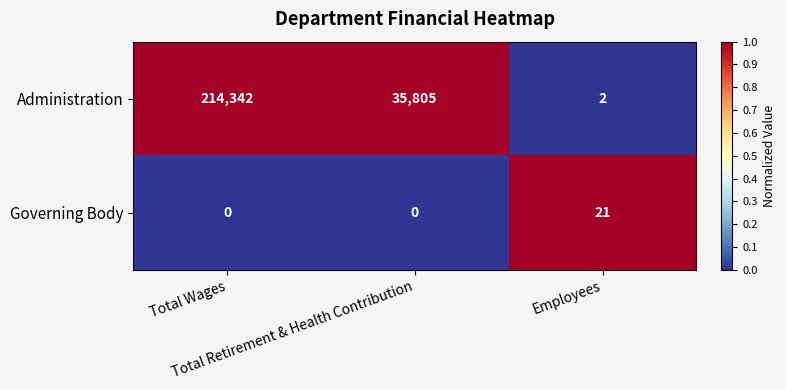

What is the sum of all Administration values?

250149